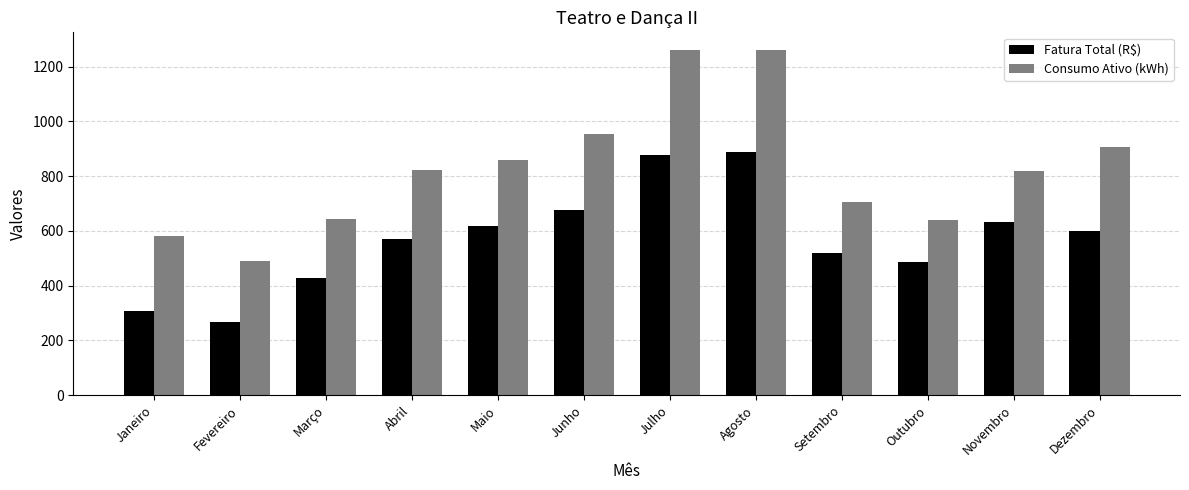

Rank the series by their maximum value, from highest to lowest.

Consumo Ativo (kWh), Fatura Total (R$)